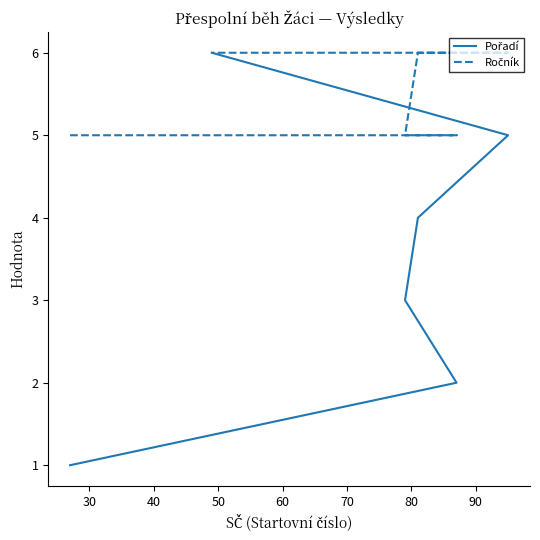

Which series has the largest range (max minus min)?

Pořadí